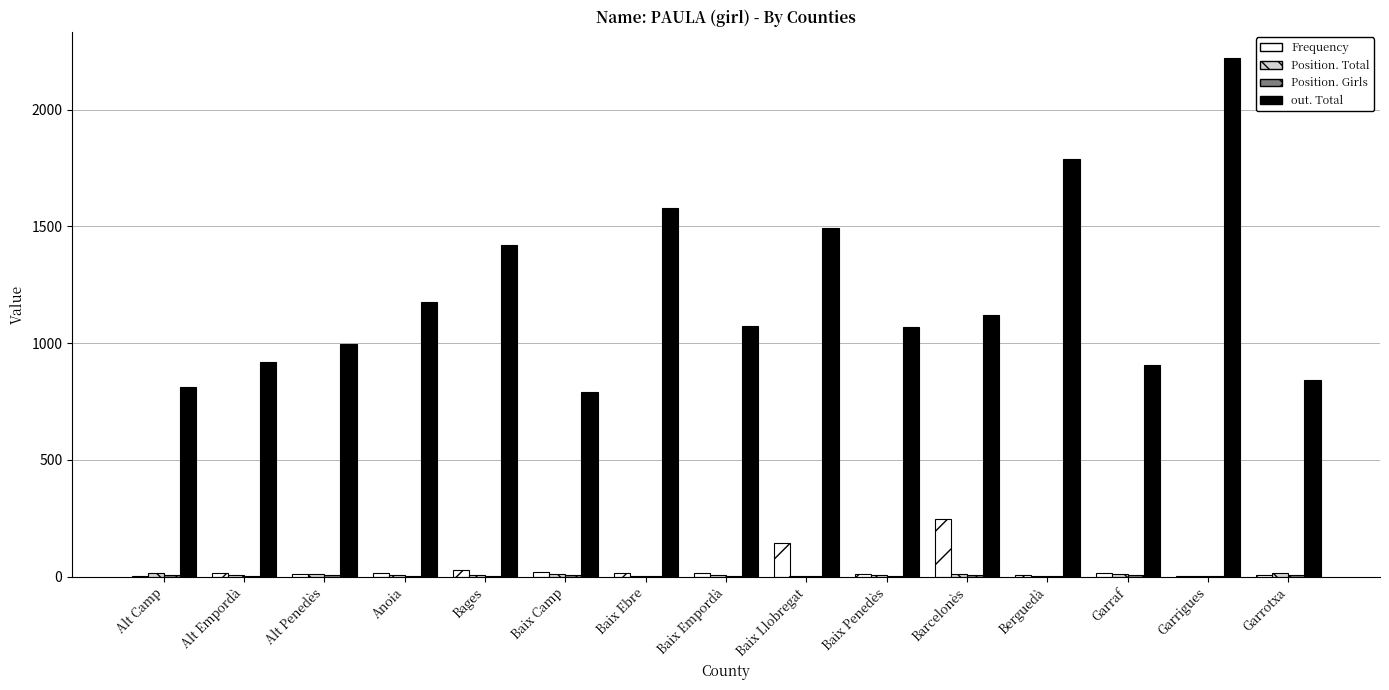

Which series has the largest total across all categories?

out. Total